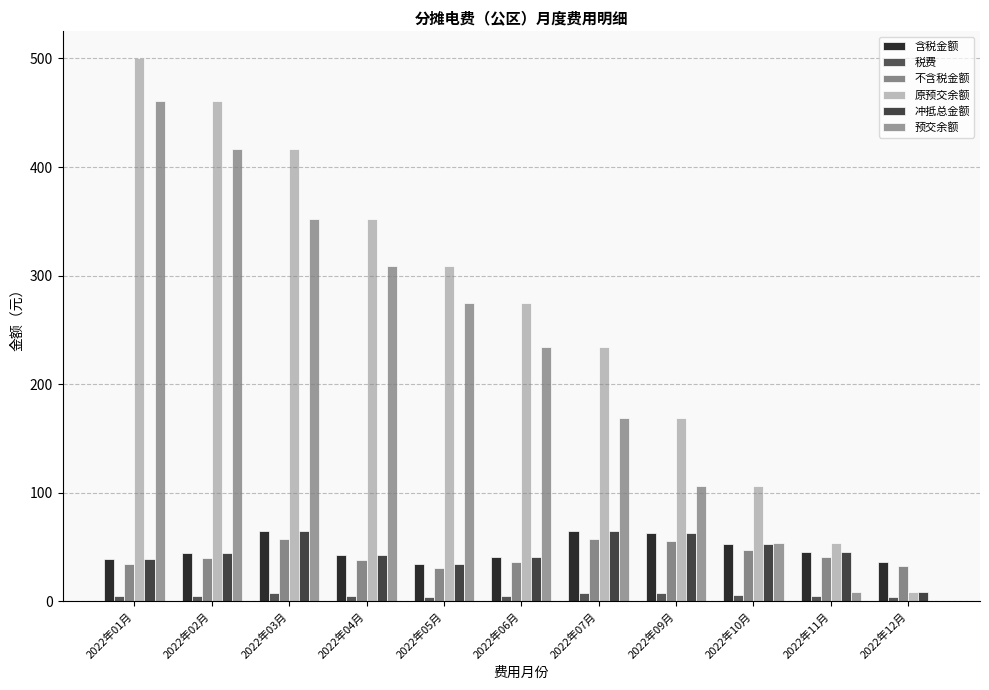

True or false: 含税金额 has a value of 62.5 at 2022年09月.

True